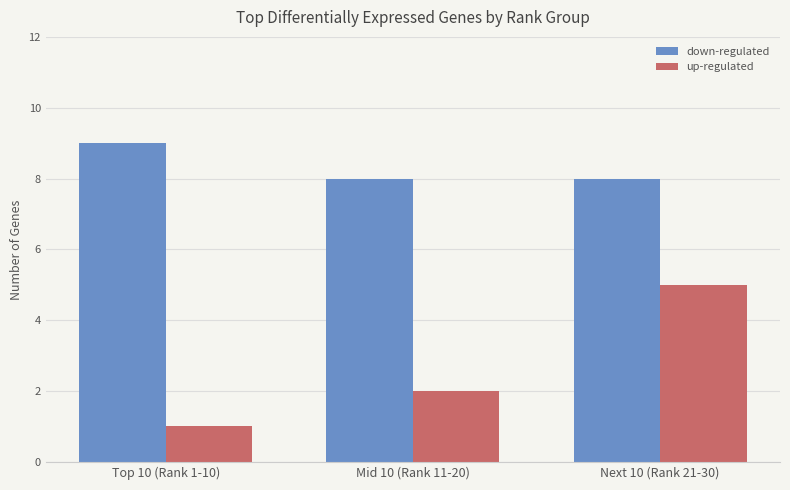

What is the difference between the highest and lowest values at Top 10 (Rank 1-10)?

8